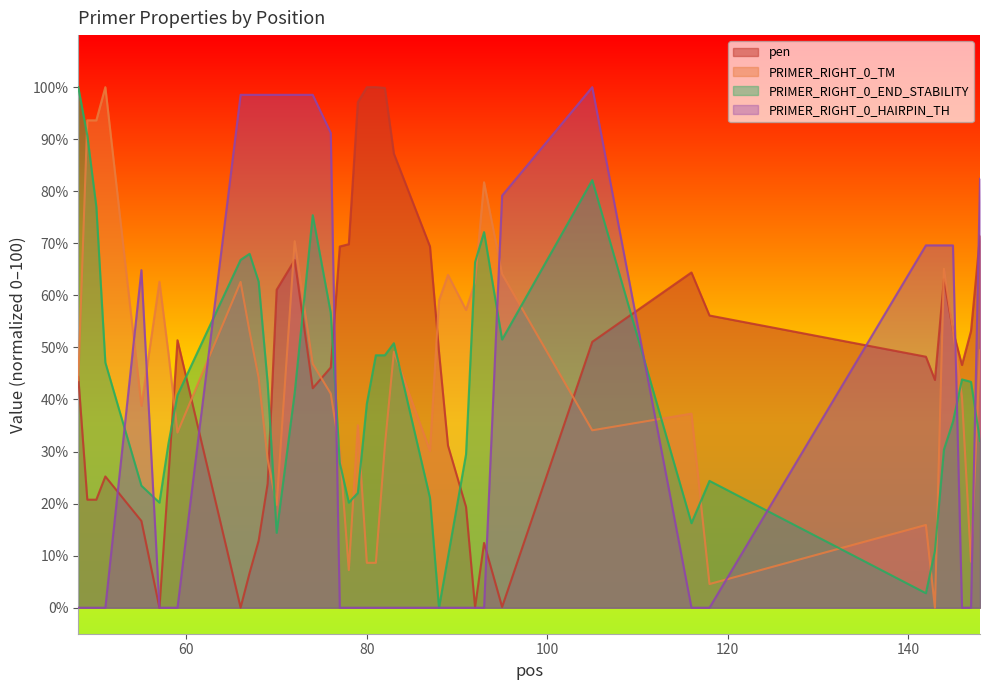

What is the difference between the second highest and second lowest values in the pen series?

100.0